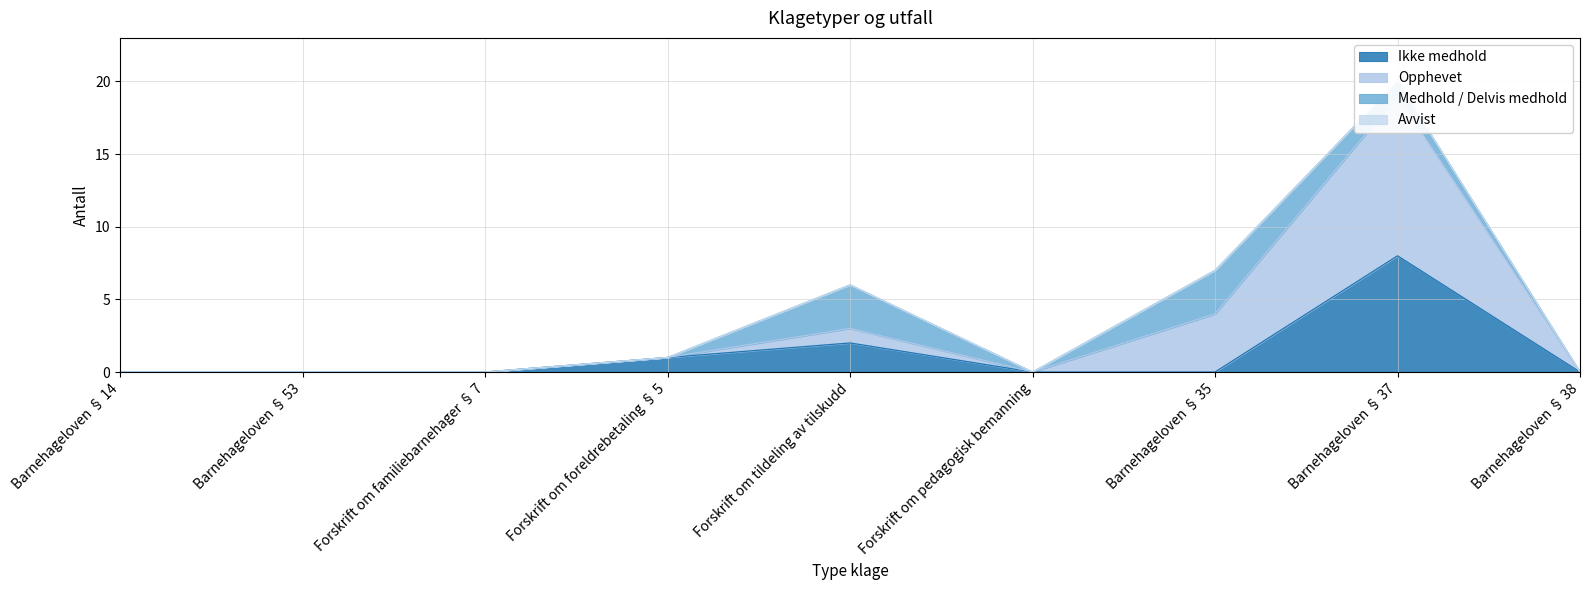

Where is the first local maximum for Opphevet?

Forskrift om tildeling av tilskudd